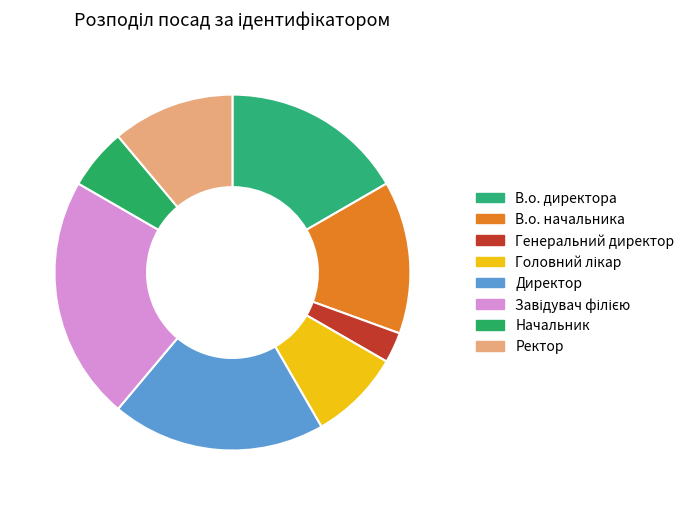

True or false: Завідувач філією accounts for 29% of the total.

False